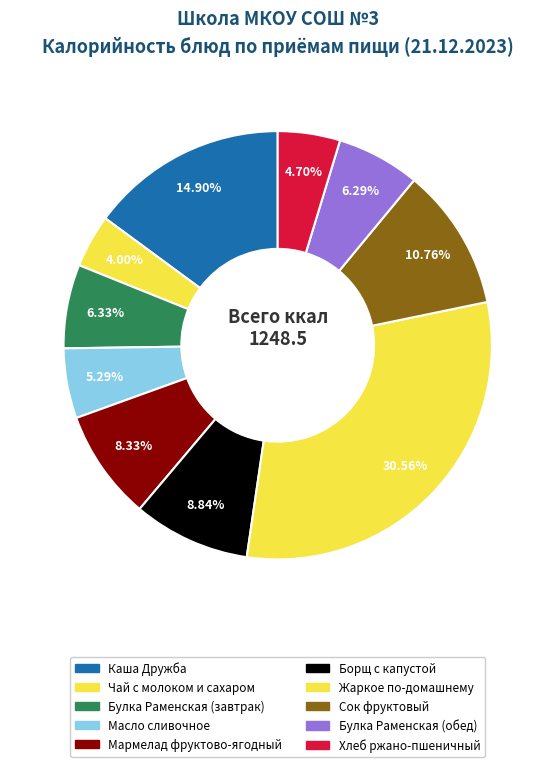

What is the smallest slice in the pie chart?

Чай с молоком и сахаром